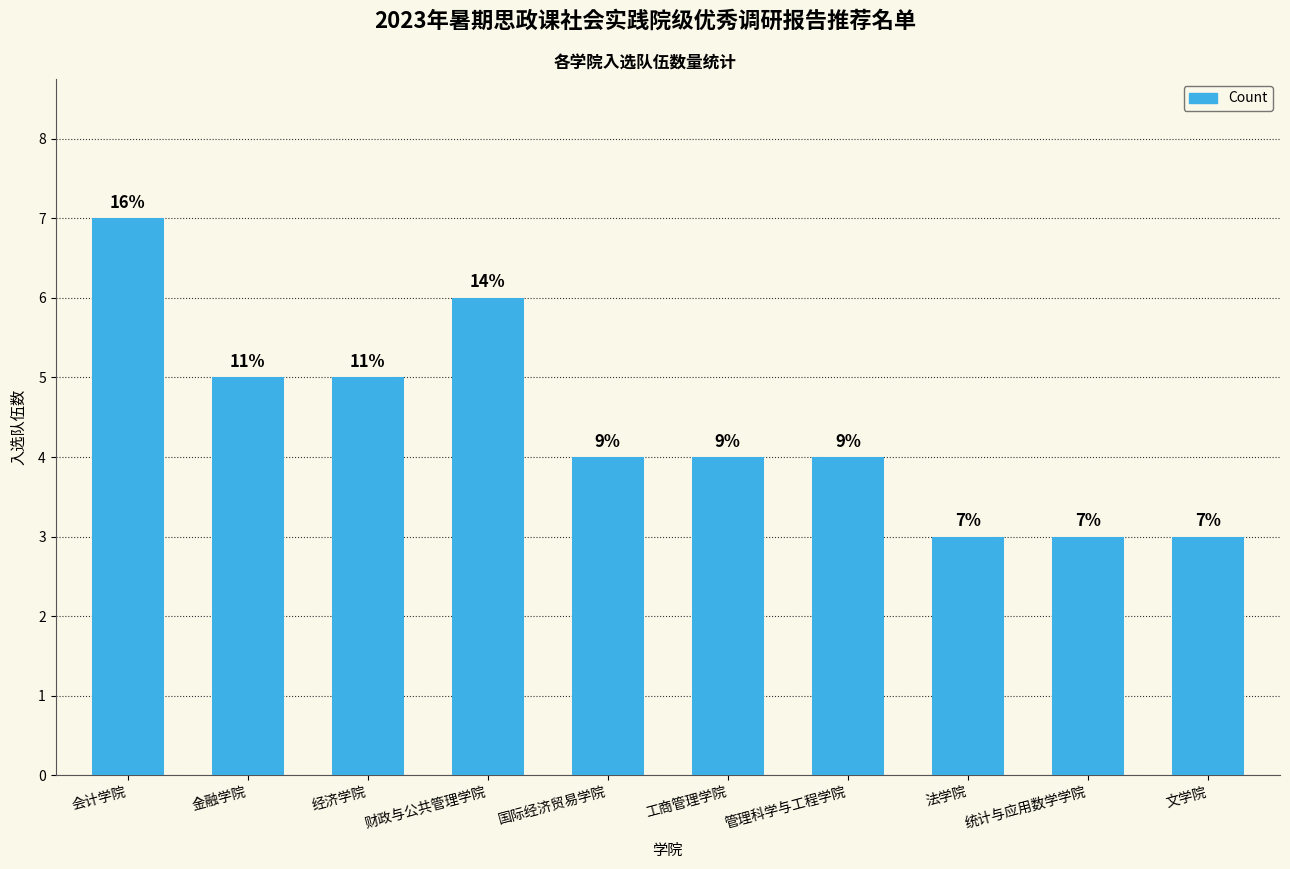

How many bars are there in total?

10